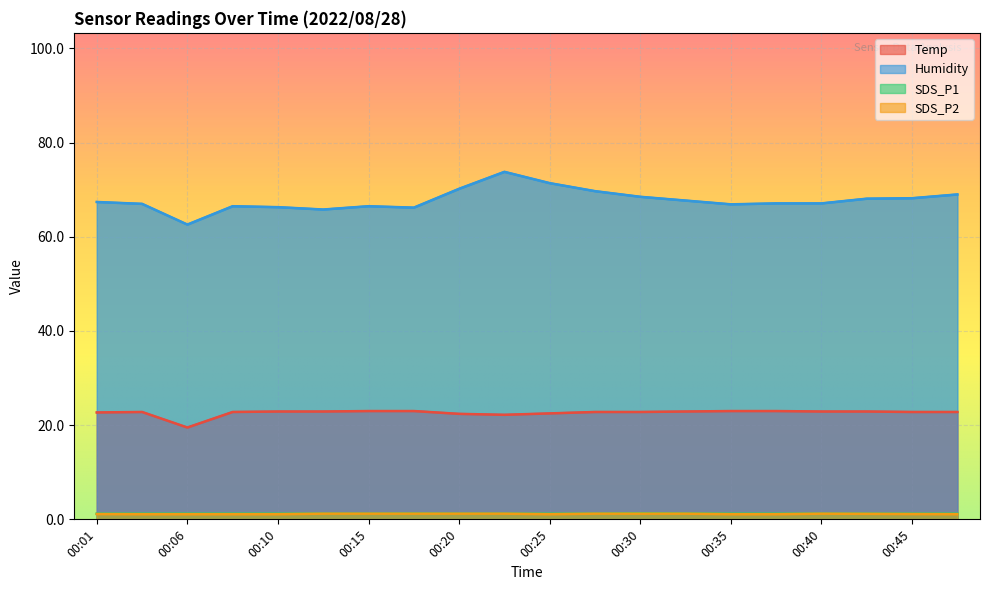

How many data points in Humidity are less than 67?

7